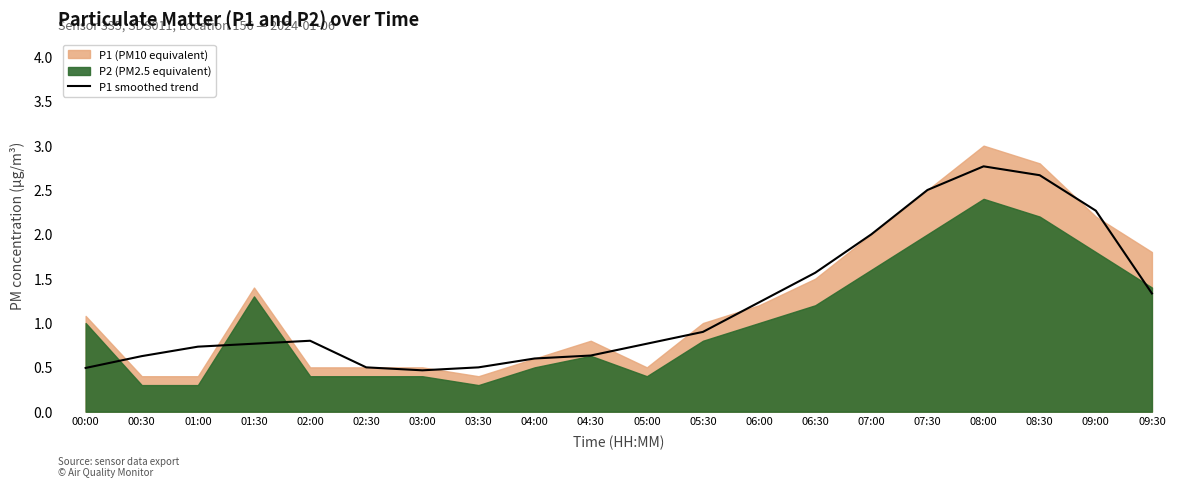

At which category does the data reach its first local valley?

03:00